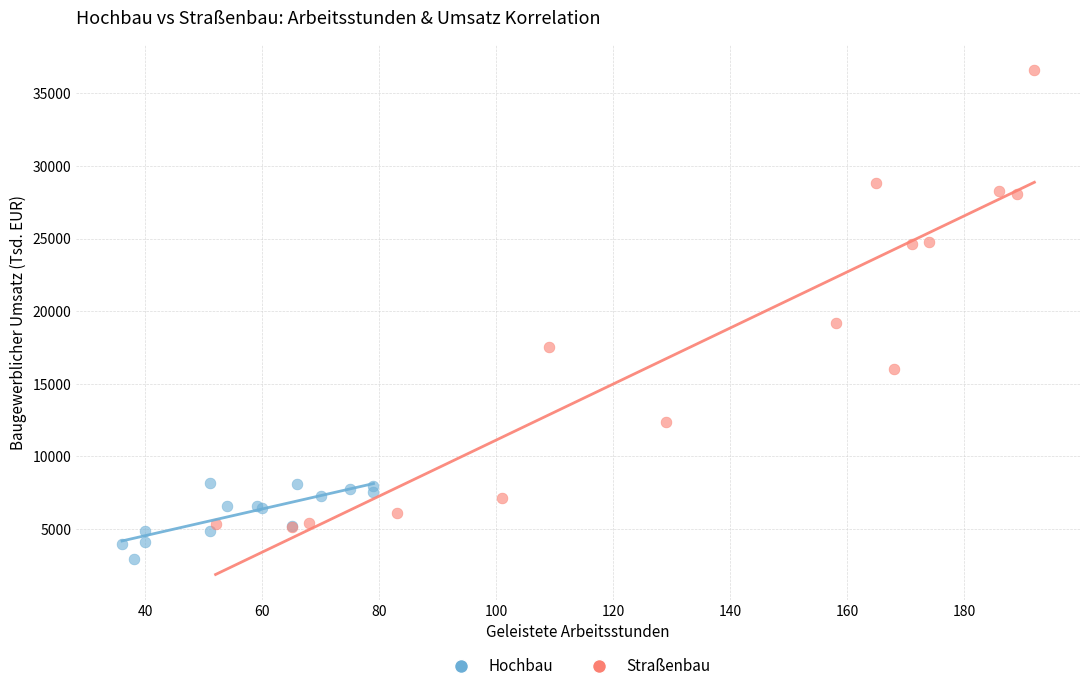

Which series contains the highest Y value?

Straßenbau